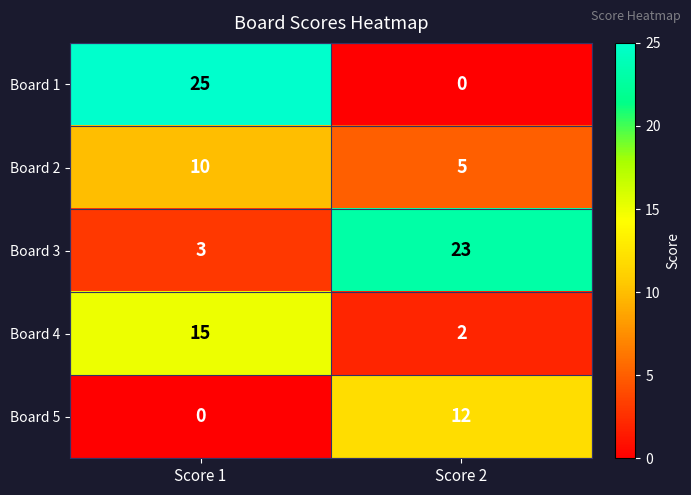

Reading left to right, extract all data points from this chart.

Board 1: 25	0
Board 2: 10	5
Board 3: 3	23
Board 4: 15	2
Board 5: 0	12